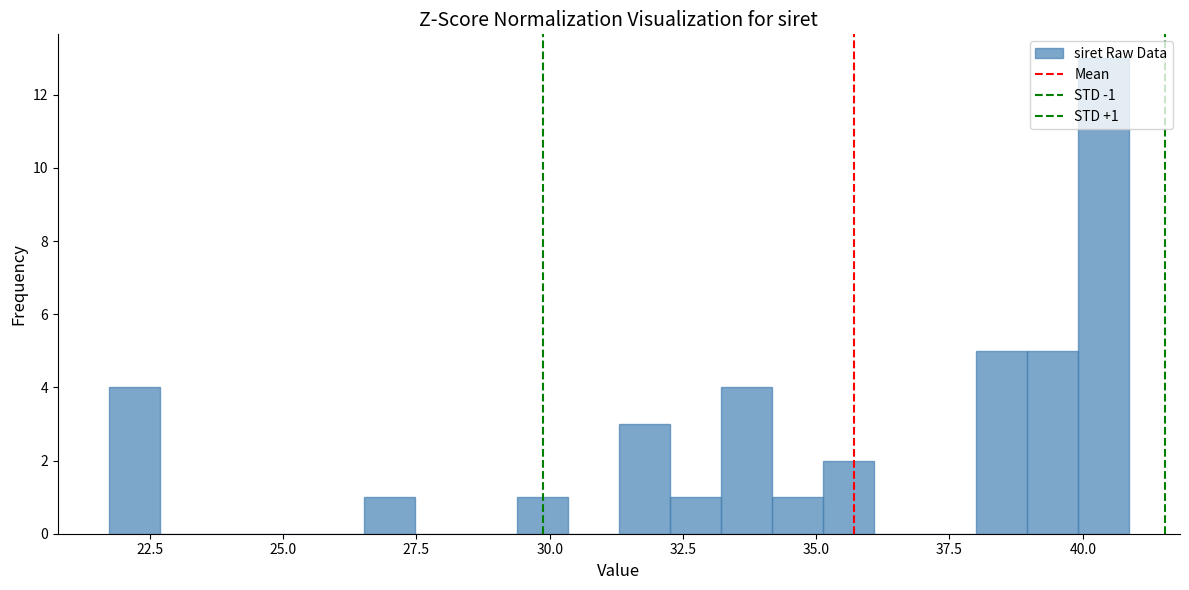

Read against the x-axis, roughly where is the centre of the tallest bar?

40.5